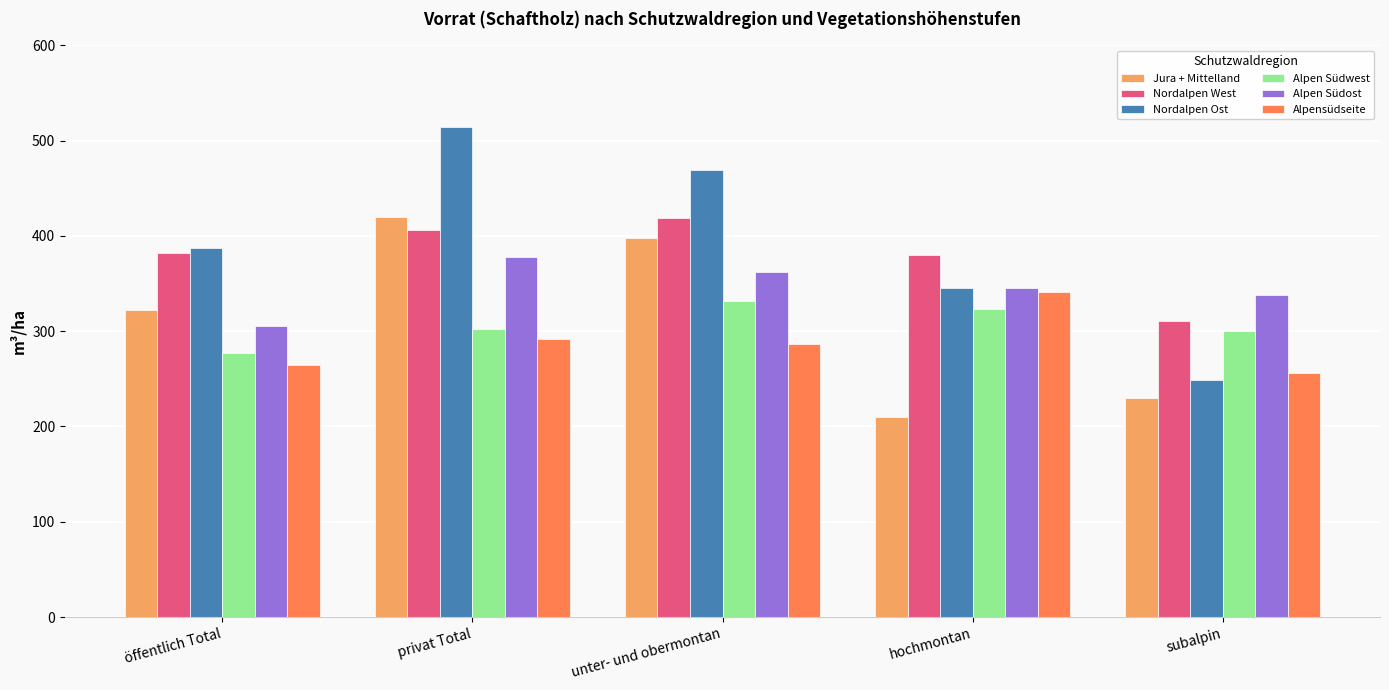

What is the sum of all Nordalpen West values?

1897.9